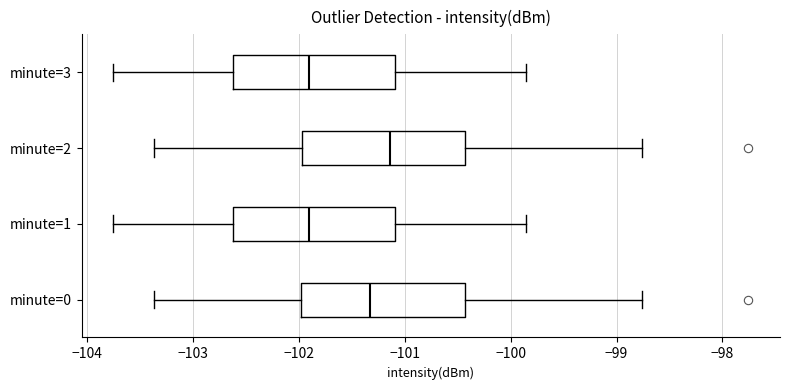

Reading bottom to top, transcribe this box plot: for each box, give where its median line is, the range the box spans, and where its two whiskers end, as read against the x-axis. The values are not printed on the chart, so give them approximately, as read against the axis.

minute=0: median -101.3, box -102.0 to -100.4, whiskers -103.4 to -98.8
minute=1: median -101.9, box -102.6 to -101.1, whiskers -103.8 to -99.9
minute=2: median -101.1, box -102.0 to -100.4, whiskers -103.4 to -98.8
minute=3: median -101.9, box -102.6 to -101.1, whiskers -103.8 to -99.9